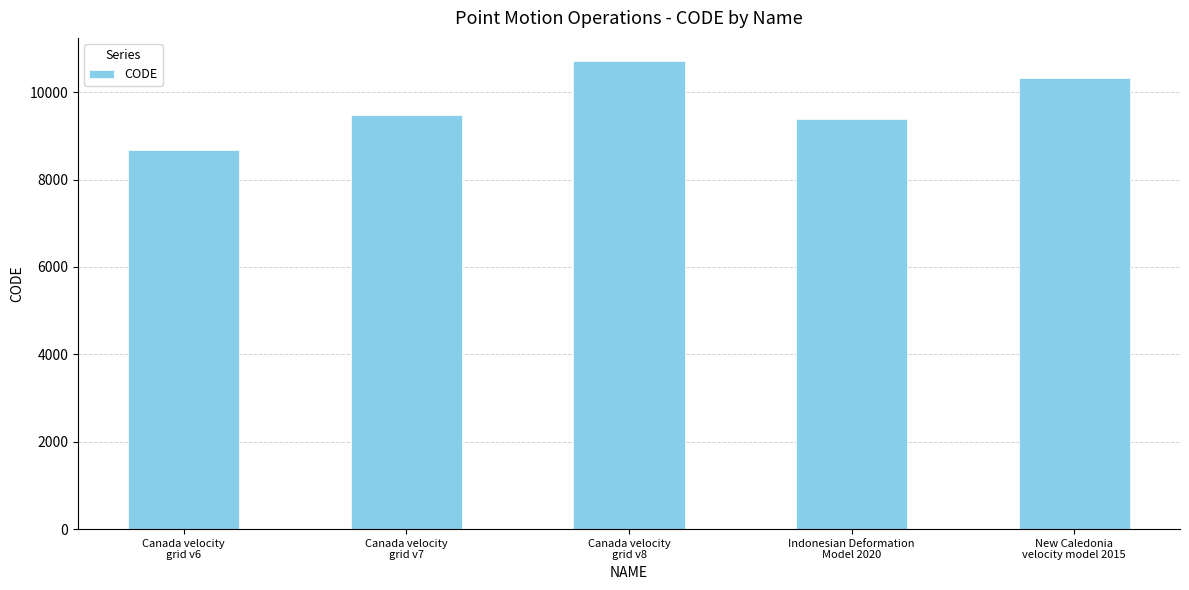

Does the chart contain any negative values?

No